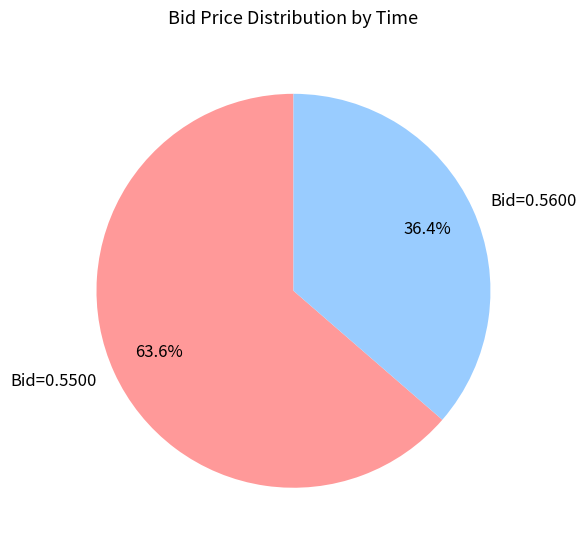

Is there any slice that represents more than half of the pie?

Yes